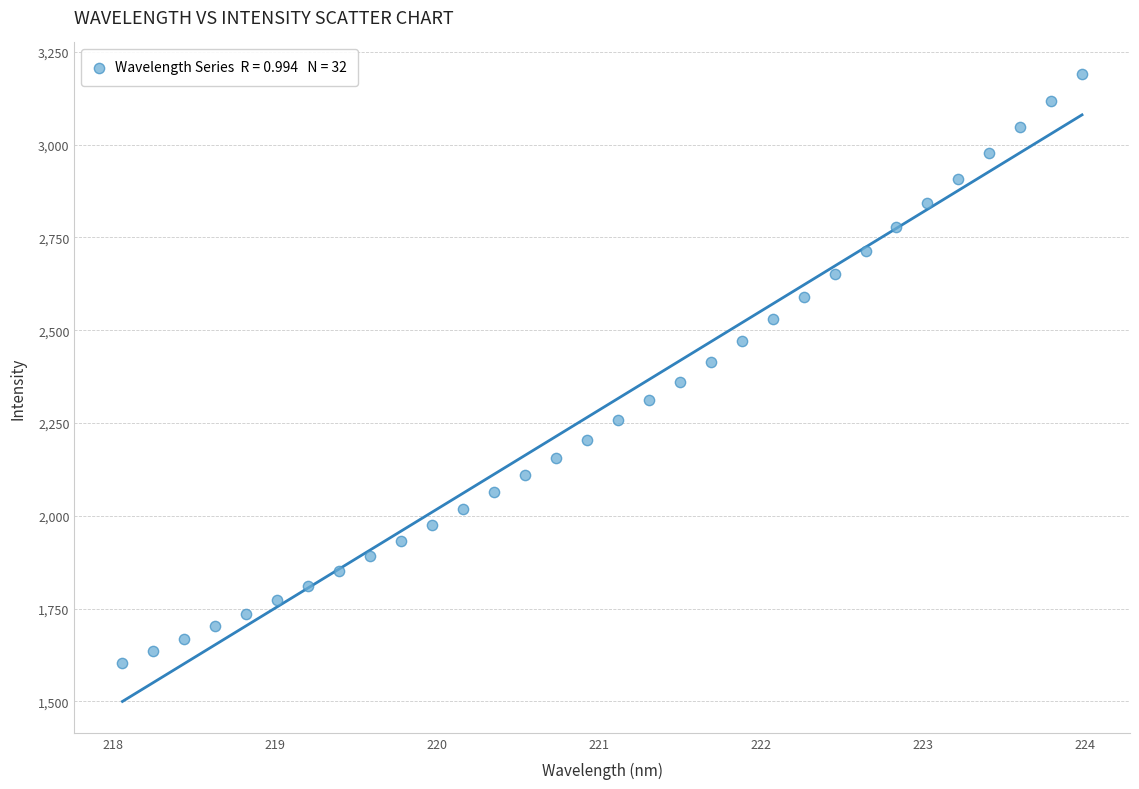

What is the range of X values (max minus min)?

5.9